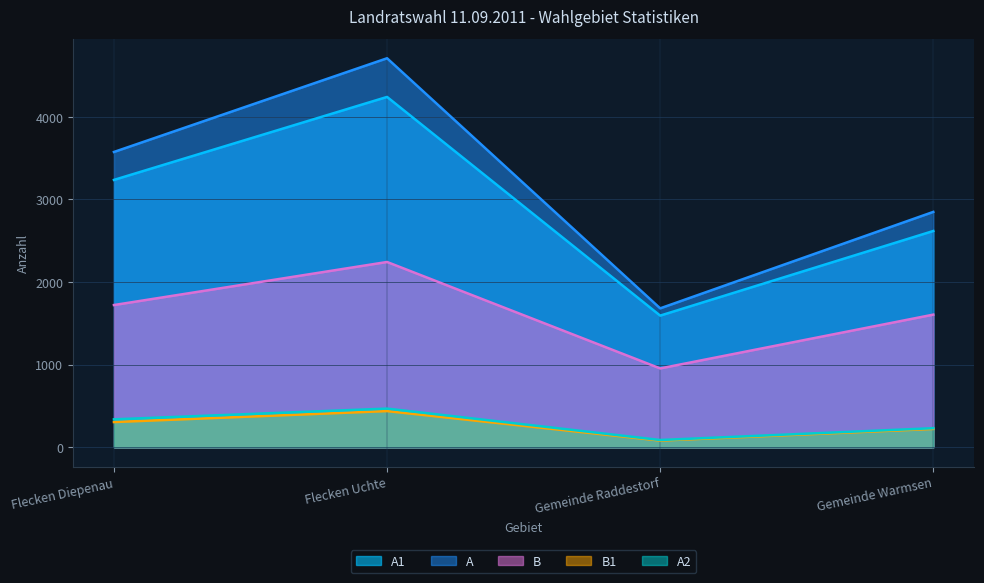

True or false: B and A cross at least once.

False